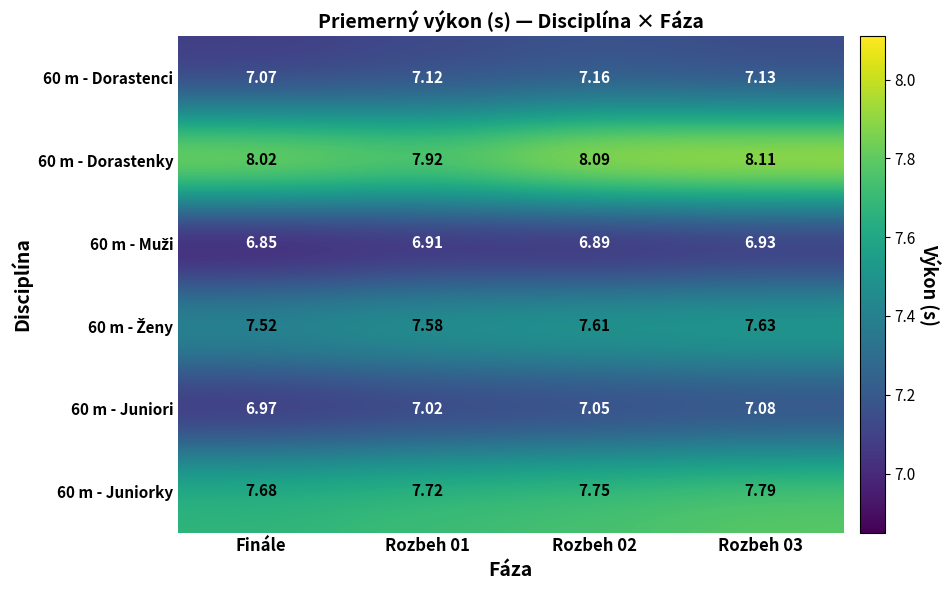

At which label does 60 m - Juniori reach its minimum?

Finále